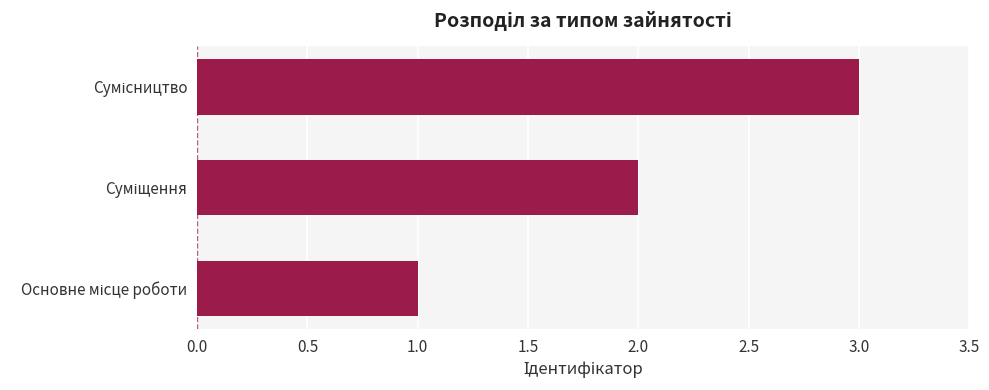

What is the greatest value displayed?

3